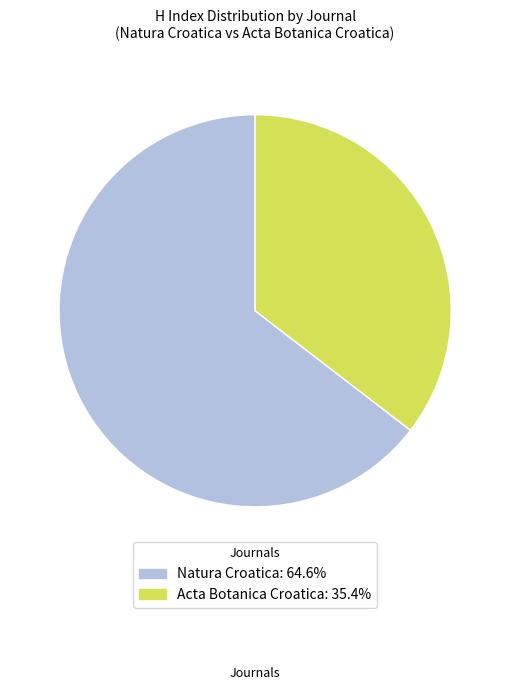

What is the largest slice in the pie chart?

Natura Croatica